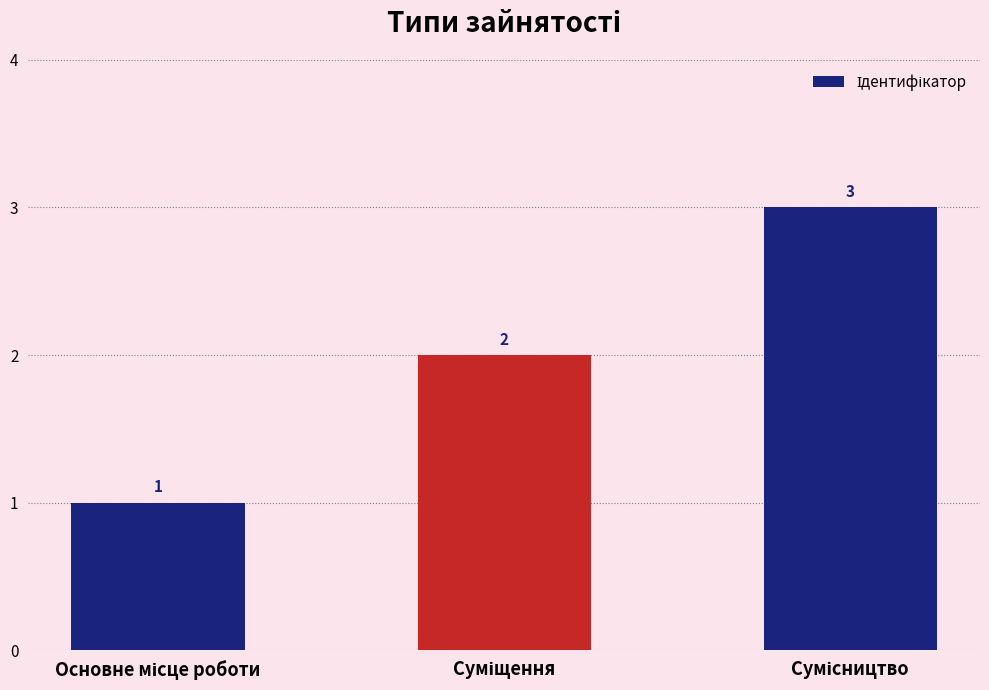

What is the value of the 1st bar from the left?

1